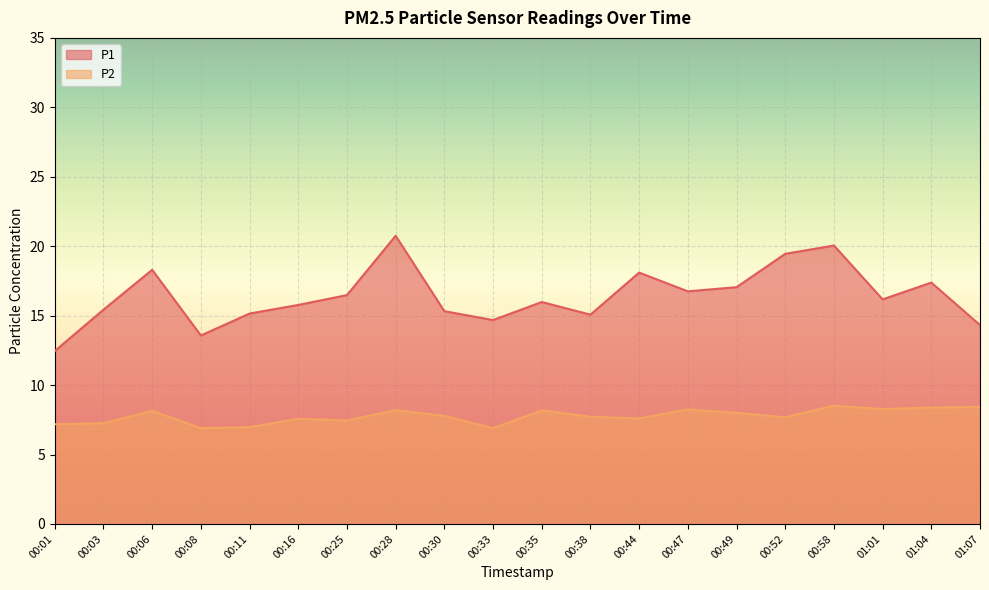

In P1, how many points are lower than both neighbors (excluding endpoints)?

5